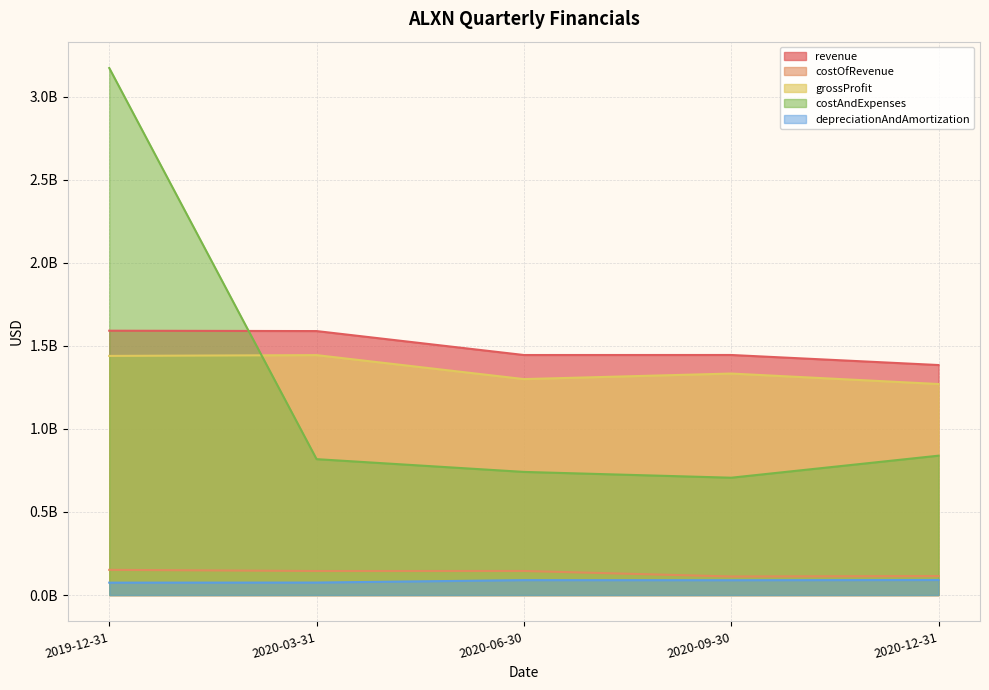

The value of revenue at 2019-12-31 is 670851759. True or false?

False